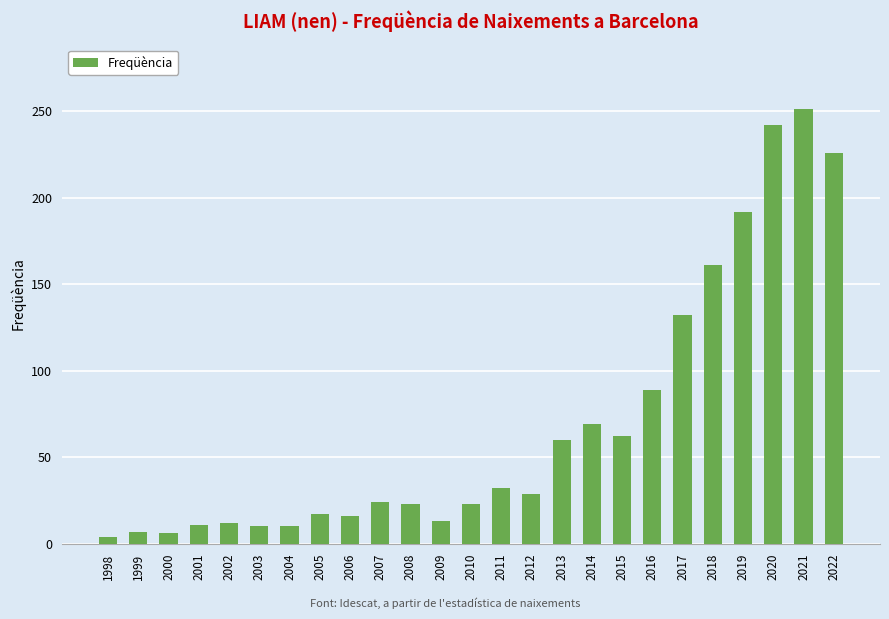

What is the change in value from 2008 to 2016?

+66